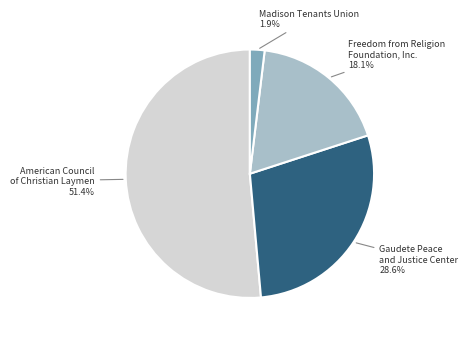

Which category has the smallest portion of the pie?

Madison Tenants Union